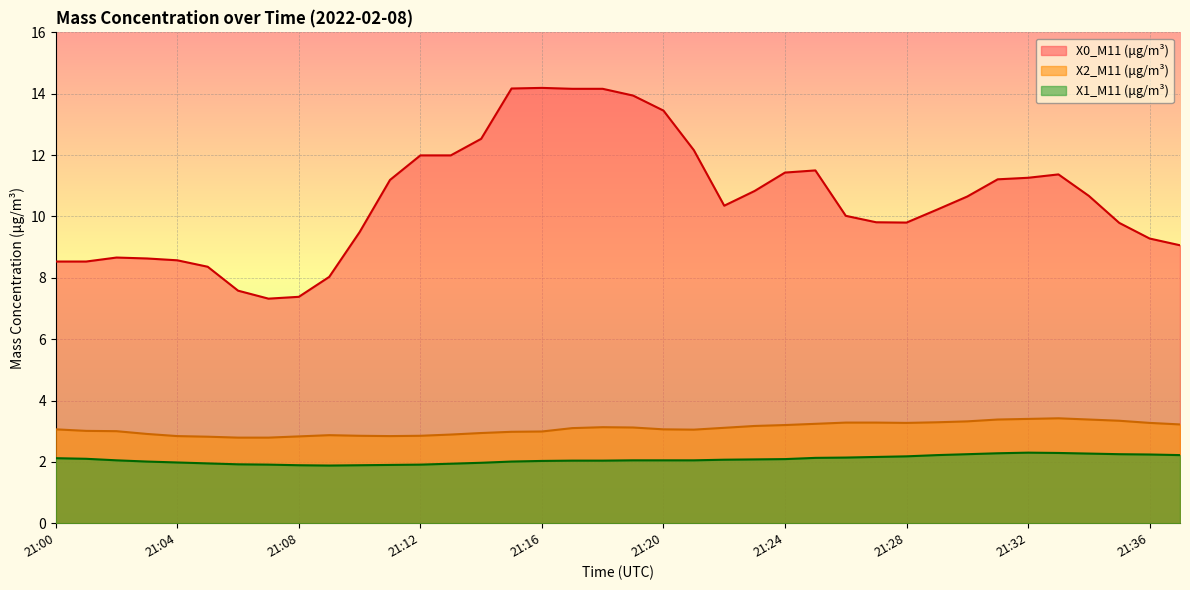

Does the chart display data point markers on the line(s)?

No